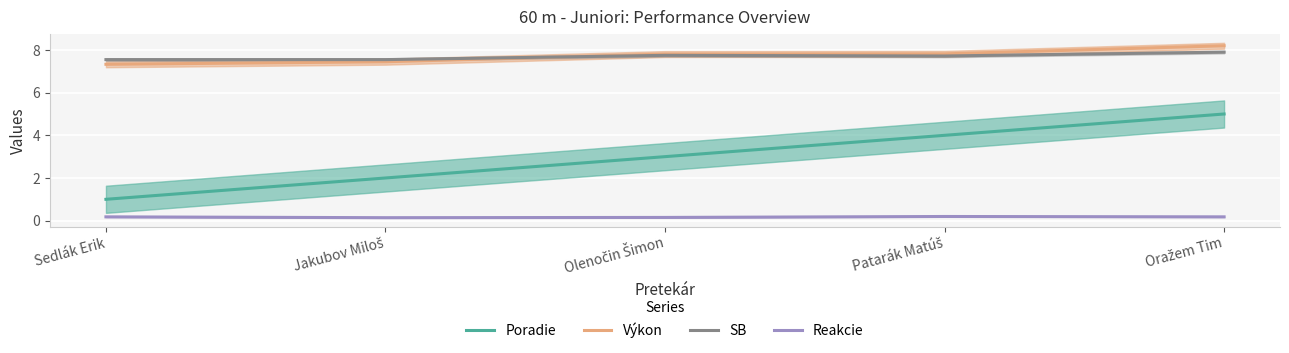

Reading right to left, transcribe all the data shown in this chart.

Poradie: 5.0	4.0	3.0	2.0	1.0
Výkon: 8.2	7.8	7.8	7.5	7.3
SB: 7.9	7.7	7.8	7.5	7.5
Reakcie: 0.2	0.2	0.1	0.1	0.2